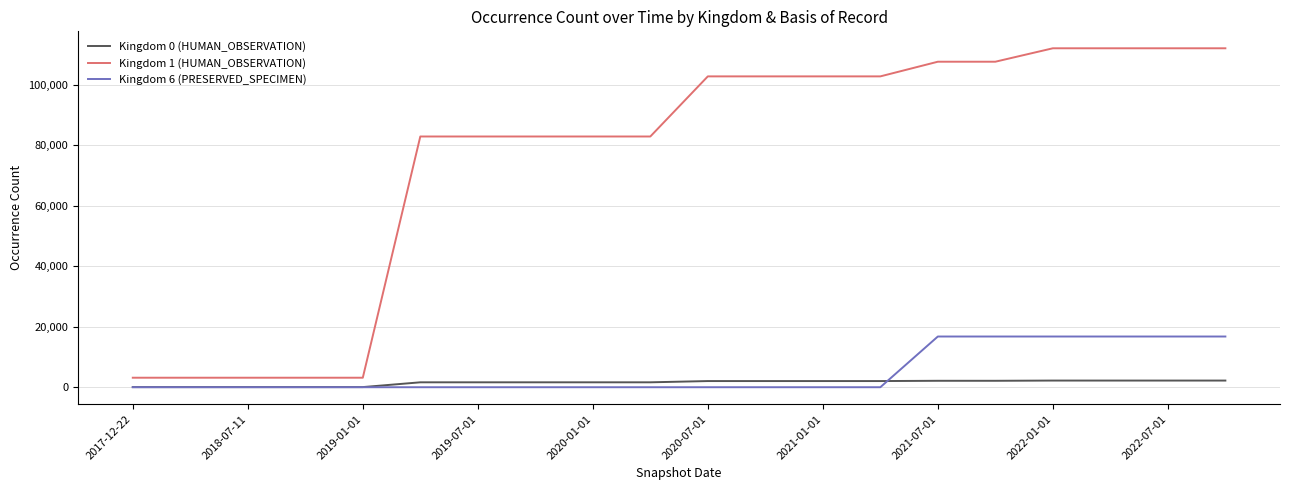

What is the sum of all Kingdom 6 (PRESERVED_SPECIMEN) values?

100530